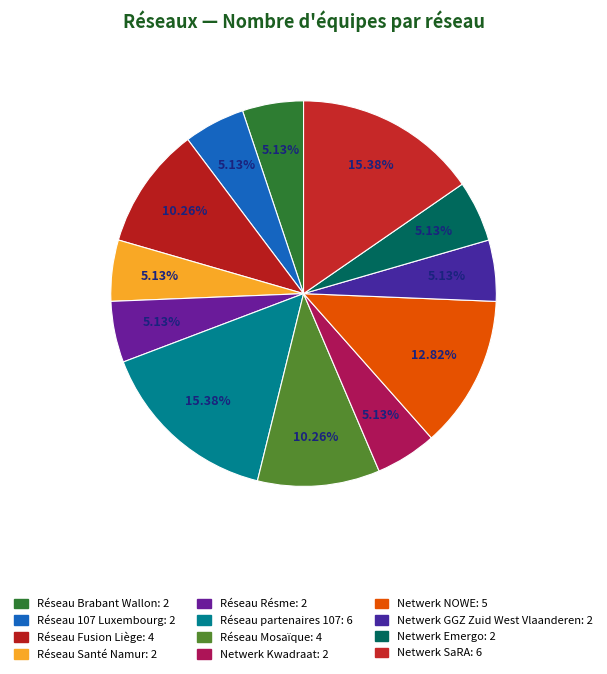

Count the number of slices in the pie.

12